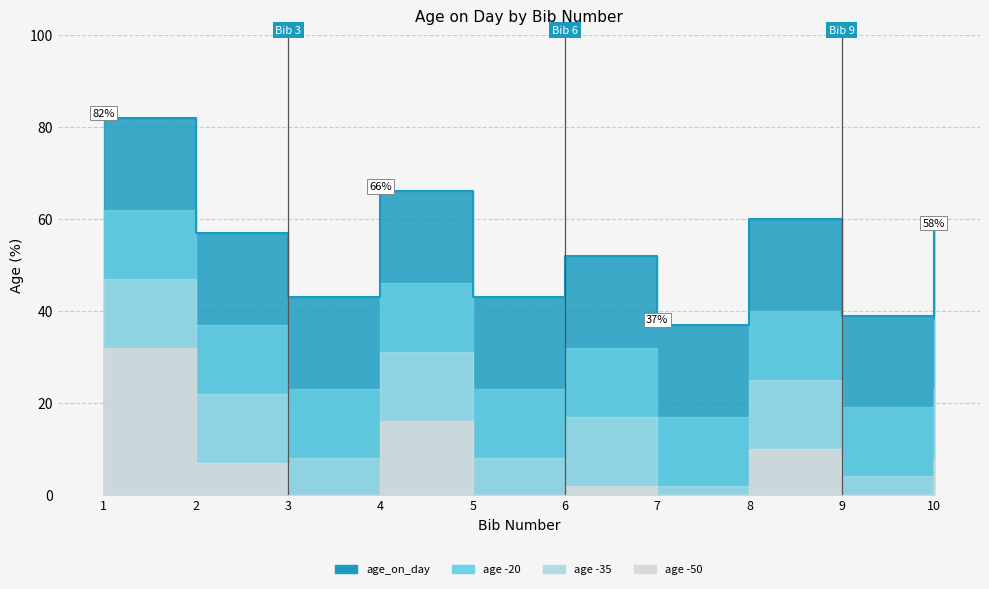

How many values are below 57?

5